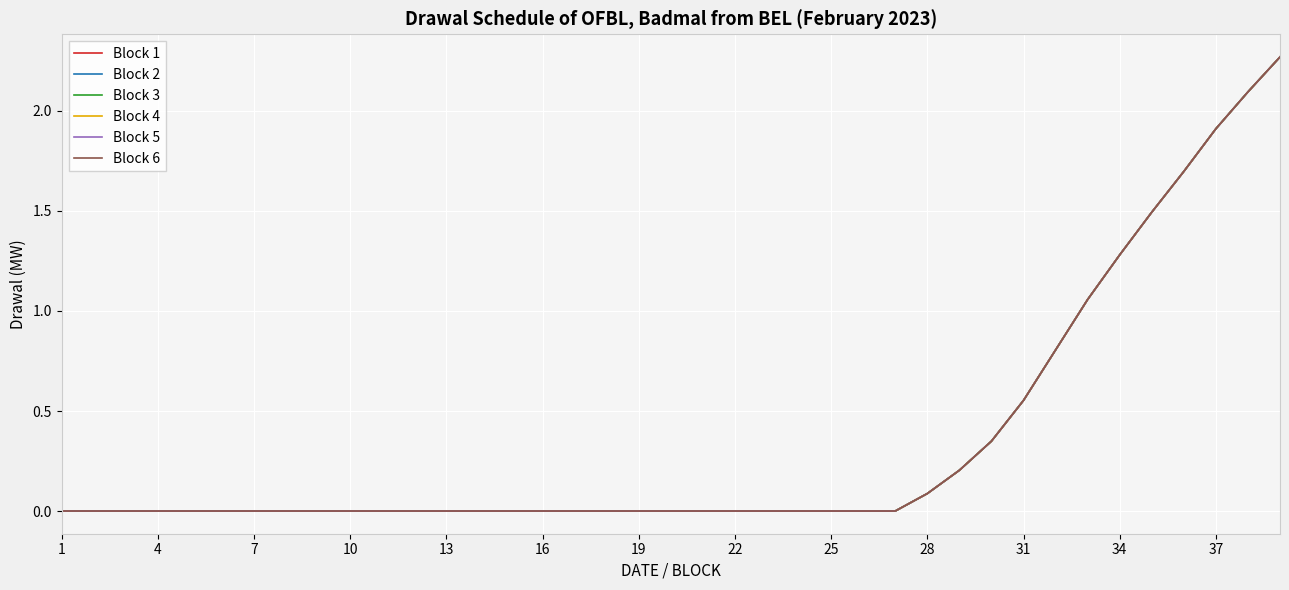

At which category does the chart reach its minimum across all series?

1